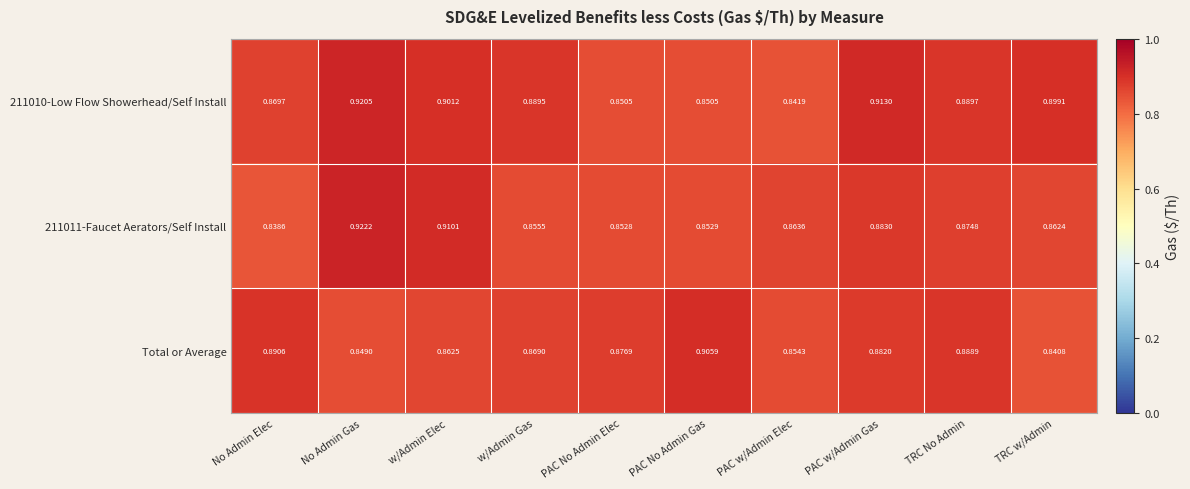

Count the number of categories in the chart.

10